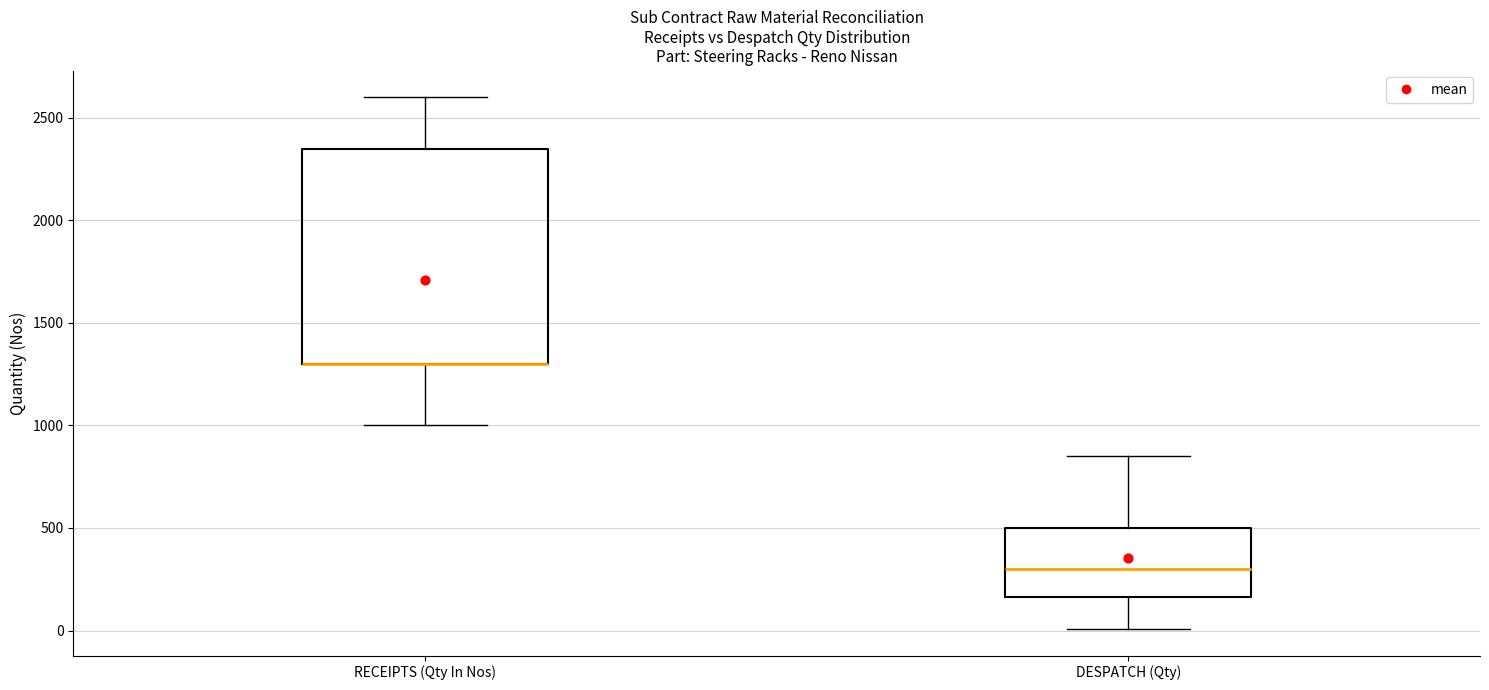

Reading left to right, read every box against the y-axis: the position of its median line, the range the box covers, and the ends of its whiskers. The values are not printed on the chart, so give them approximately, as read against the axis.

RECEIPTS (Qty In Nos): median 1300 (drawn on the box's lower edge), box 1300 to 2350, whiskers 1000 to 2600
DESPATCH (Qty): median 300, box 150 to 500, whiskers 0 to 850